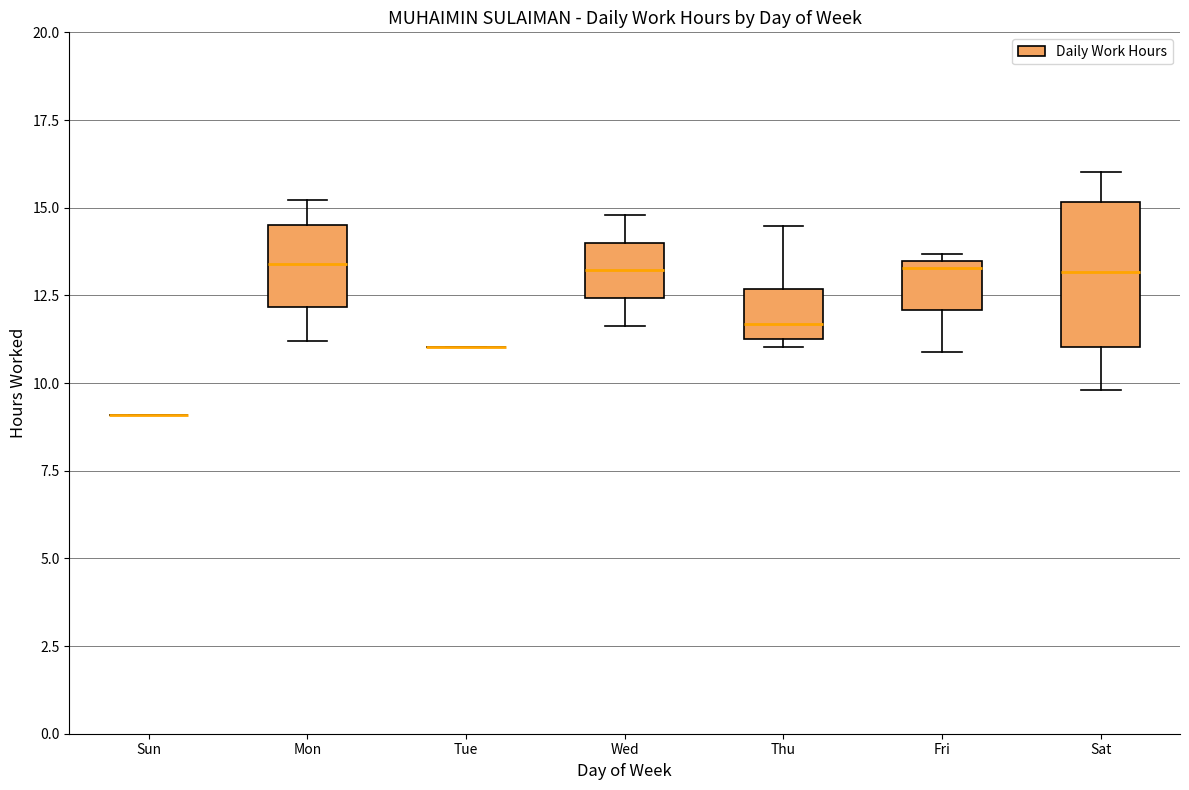

Reading left to right, read every box against the y-axis: the position of its median line, the range the box covers, and the ends of its whiskers. The values are not printed on the chart, so give them approximately, as read against the axis.

Sun: box collapsed to a line at 9.0, whiskers 9.0 to 9.0
Mon: median 13.5, box 12.0 to 14.5, whiskers 11.0 to 15.0
Tue: box collapsed to a line at 11.0, whiskers 11.0 to 11.0
Wed: median 13.0, box 12.5 to 14.0, whiskers 11.5 to 15.0
Thu: median 11.5, box 11.0 to 12.5, whiskers 11.0 (just below the box's lower edge) to 14.5
Fri: median 13.5 (just below the box's upper edge), box 12.0 to 13.5, whiskers 11.0 to 13.5 (just above the box's upper edge)
Sat: median 13.0, box 11.0 to 15.0, whiskers 10.0 to 16.0